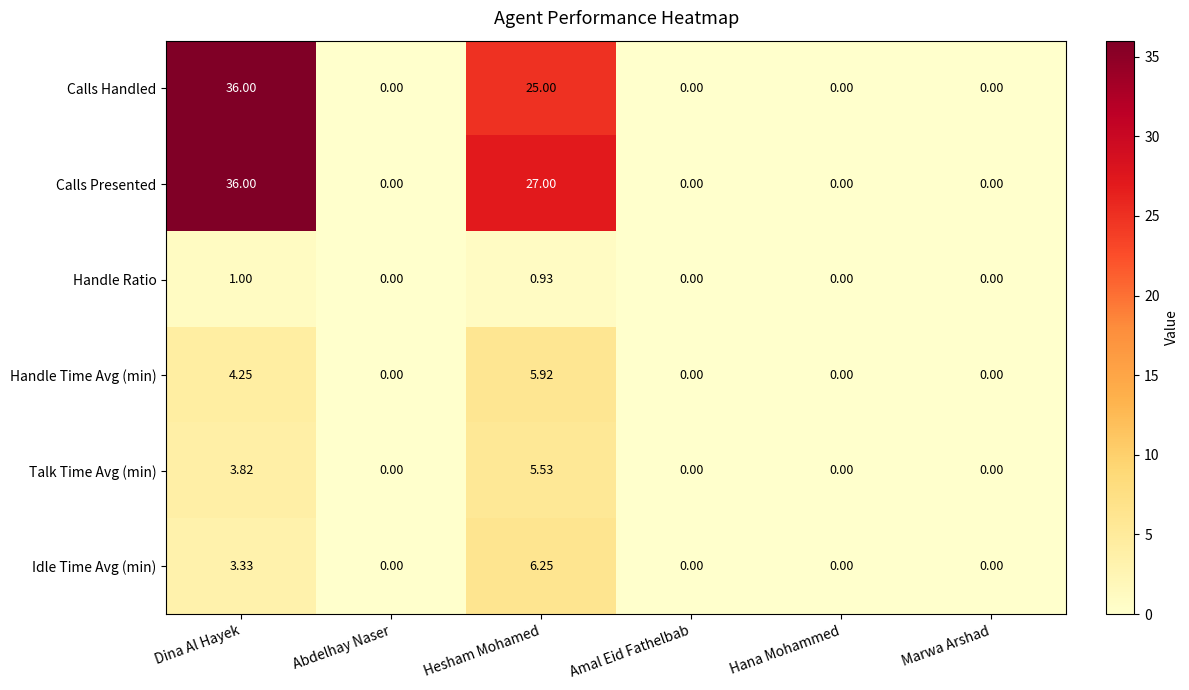

How many data points in Handle Time Avg (min) are above 0?

2